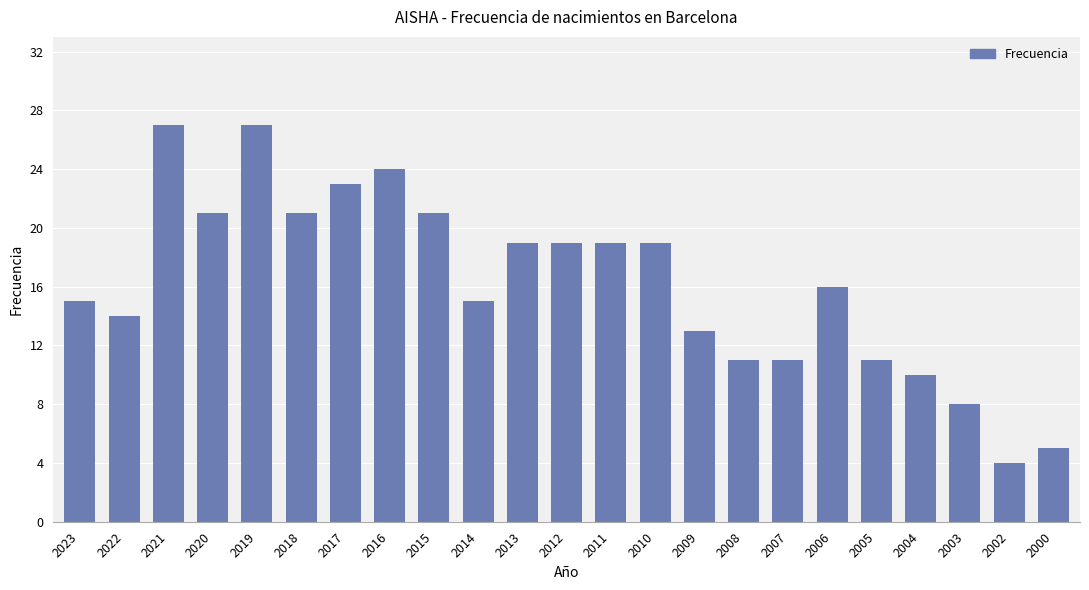

Is it true that the value at 2014 is 15?

True